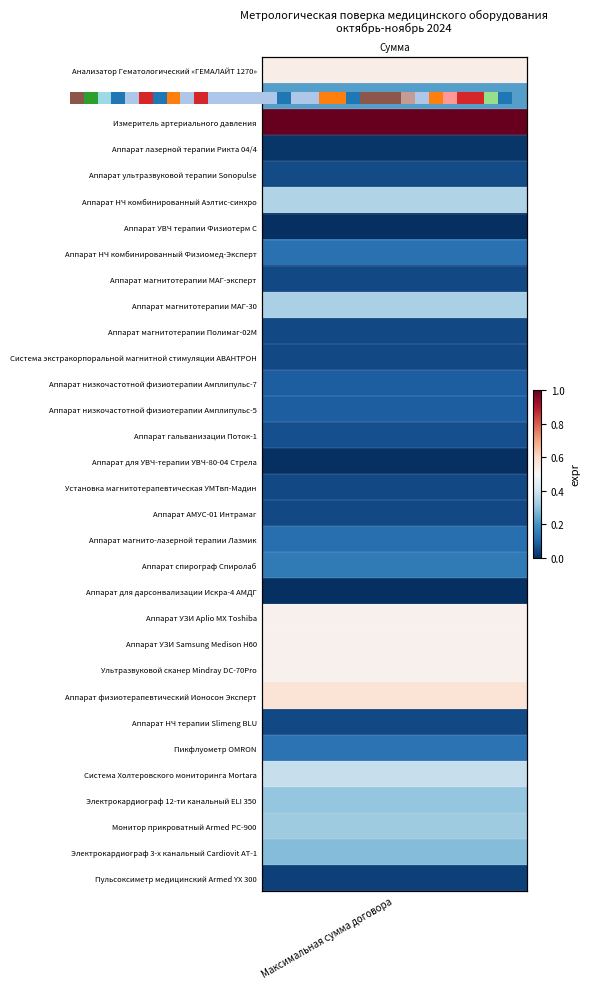

What is the greatest value displayed?

1.0